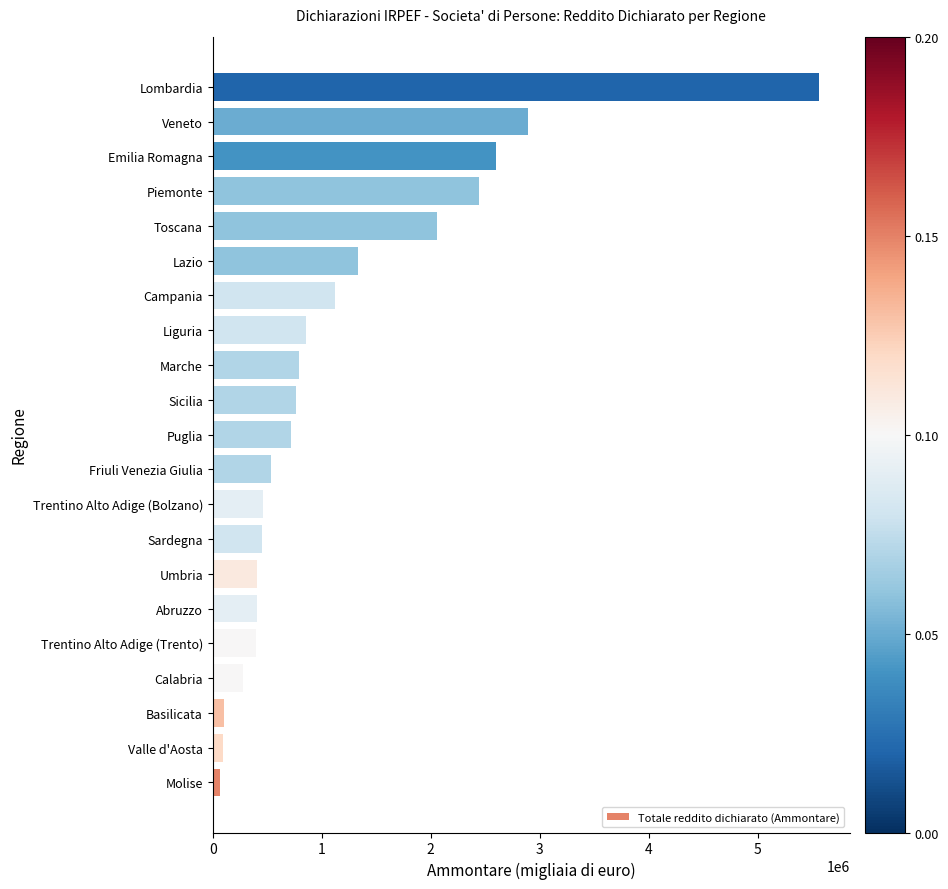

How many values are below 720103?

10